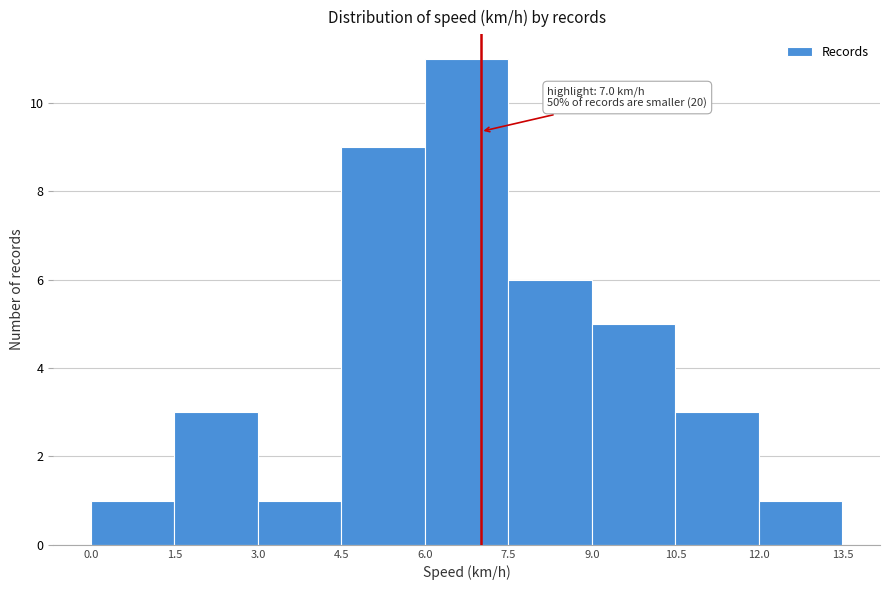

Over which range of the x-axis is the bar tallest?

6.0 to 7.5